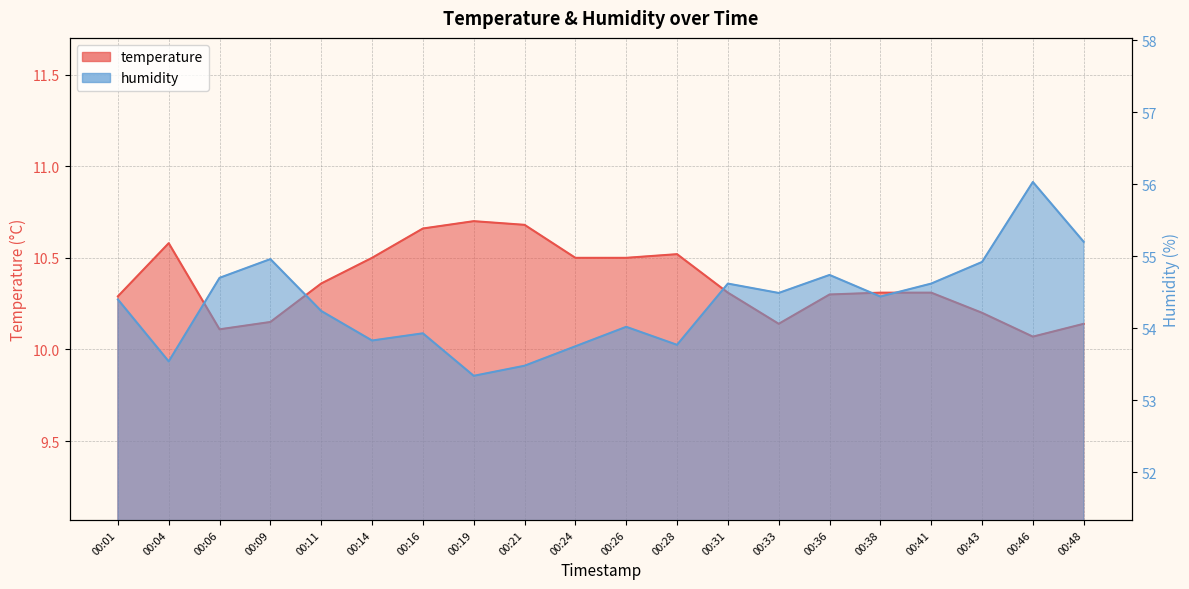

What is the sum of all humidity values?

1087.0